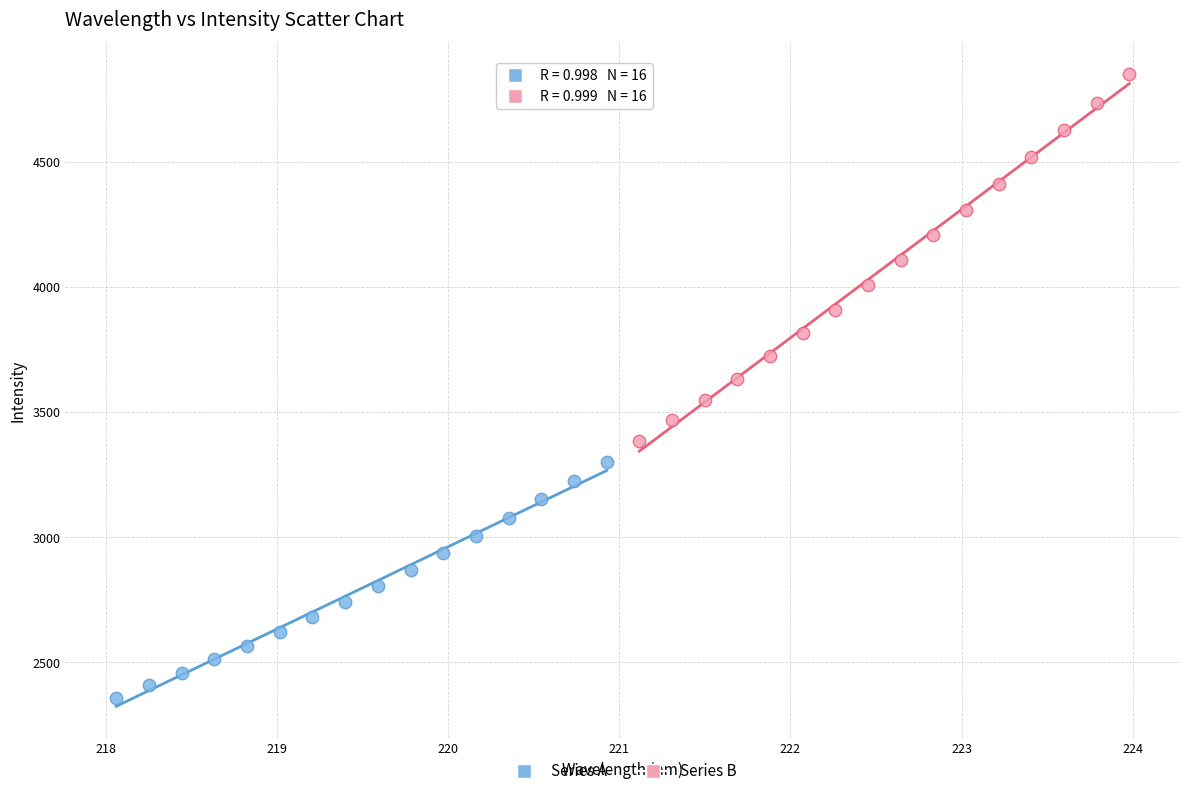

Which series has the largest Y range (max minus min)?

Series B